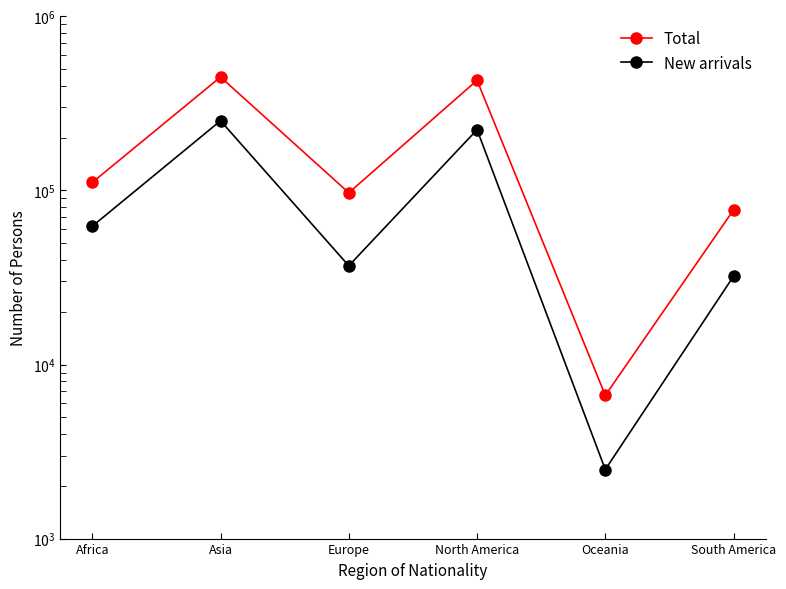

Which series changed the most between Asia and Europe?

Total